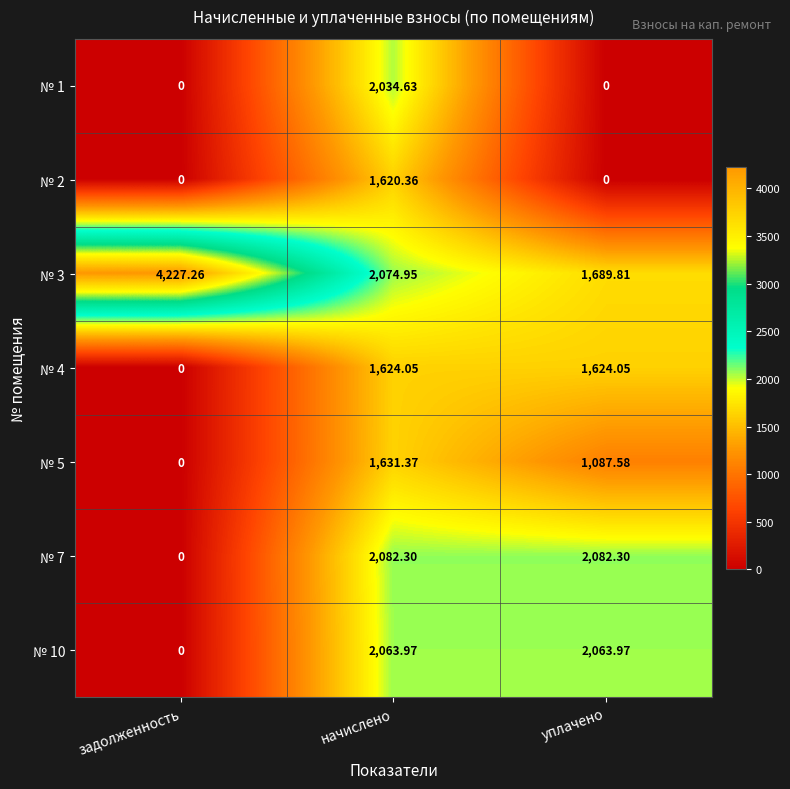

What is the spread (max minus min) of values at уплачено?

2082.3